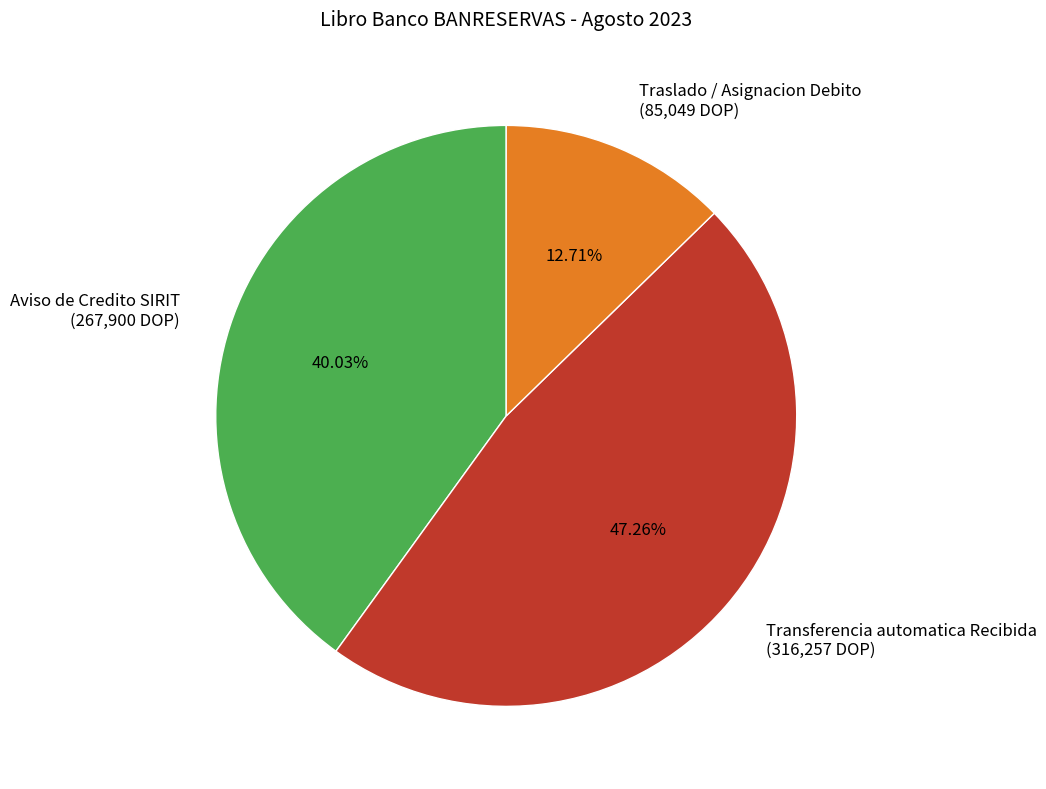

Is there a majority slice in this chart?

No